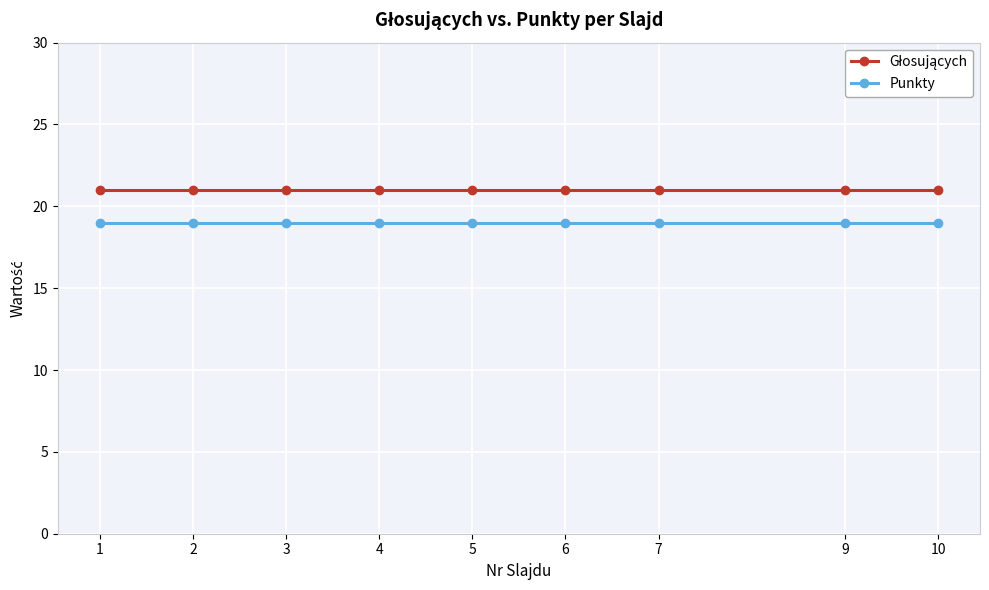

What is the sum of the Punkty values at 5 and 2?

38